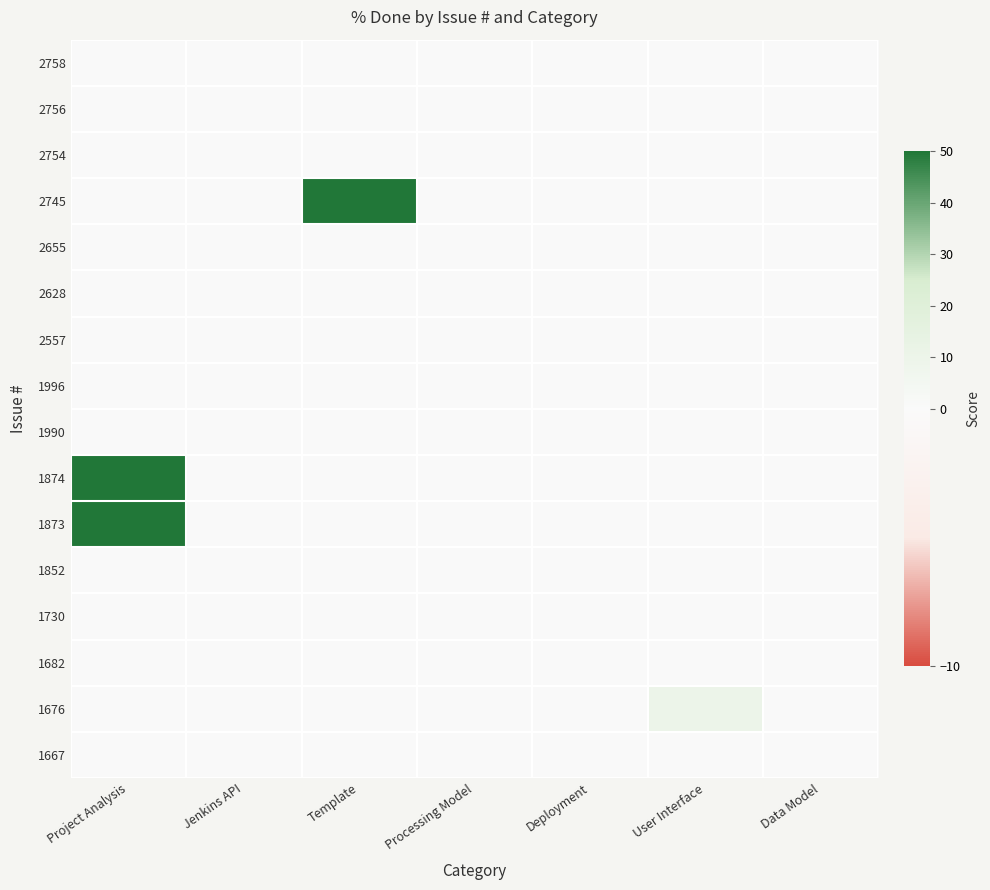

Reading left to right, list all the values displayed in this chart.

2758: Project Analysis=0	Jenkins API=0	Template=0	Processing Model=0	Deployment=0	User Interface=0	Data Model=0
2756: Project Analysis=0	Jenkins API=0	Template=0	Processing Model=0	Deployment=0	User Interface=0	Data Model=0
2754: Project Analysis=0	Jenkins API=0	Template=0	Processing Model=0	Deployment=0	User Interface=0	Data Model=0
2745: Project Analysis=0	Jenkins API=0	Template=50	Processing Model=0	Deployment=0	User Interface=0	Data Model=0
2655: Project Analysis=0	Jenkins API=0	Template=0	Processing Model=0	Deployment=0	User Interface=0	Data Model=0
2628: Project Analysis=0	Jenkins API=0	Template=0	Processing Model=0	Deployment=0	User Interface=0	Data Model=0
2557: Project Analysis=0	Jenkins API=0	Template=0	Processing Model=0	Deployment=0	User Interface=0	Data Model=0
1996: Project Analysis=0	Jenkins API=0	Template=0	Processing Model=0	Deployment=0	User Interface=0	Data Model=0
1990: Project Analysis=0	Jenkins API=0	Template=0	Processing Model=0	Deployment=0	User Interface=0	Data Model=0
1874: Project Analysis=50	Jenkins API=0	Template=0	Processing Model=0	Deployment=0	User Interface=0	Data Model=0
1873: Project Analysis=50	Jenkins API=0	Template=0	Processing Model=0	Deployment=0	User Interface=0	Data Model=0
1852: Project Analysis=0	Jenkins API=0	Template=0	Processing Model=0	Deployment=0	User Interface=0	Data Model=0
1730: Project Analysis=0	Jenkins API=0	Template=0	Processing Model=0	Deployment=0	User Interface=0	Data Model=0
1682: Project Analysis=0	Jenkins API=0	Template=0	Processing Model=0	Deployment=0	User Interface=0	Data Model=0
1676: Project Analysis=0	Jenkins API=0	Template=0	Processing Model=0	Deployment=0	User Interface=10	Data Model=0
1667: Project Analysis=0	Jenkins API=0	Template=0	Processing Model=0	Deployment=0	User Interface=0	Data Model=0